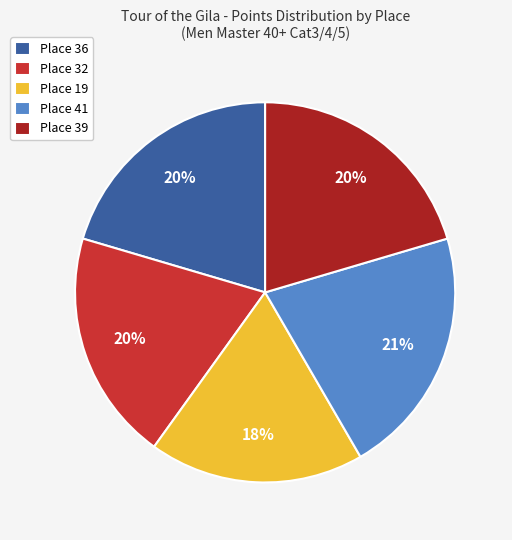

Does Place 36 account for over 50% of the chart?

No